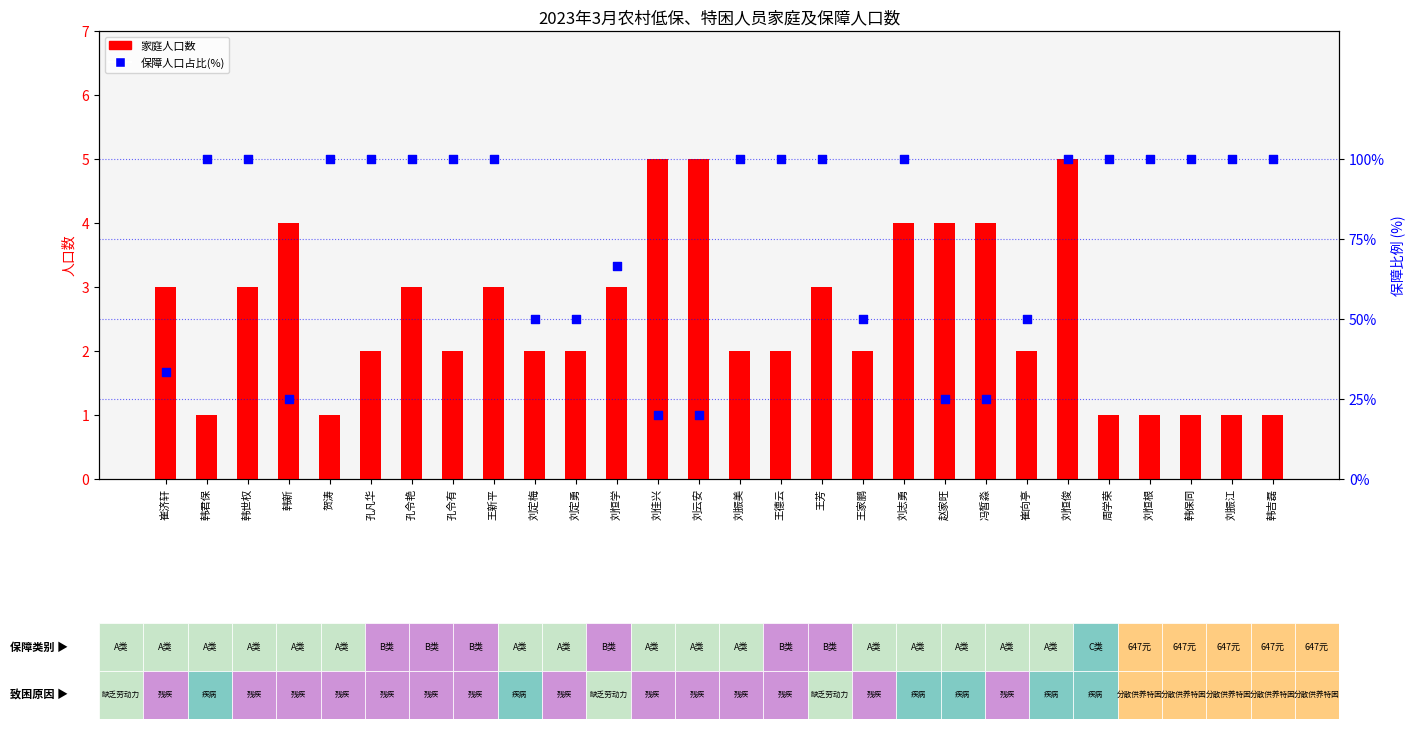

Which series reaches the maximum Y coordinate?

保障人口占比(%)